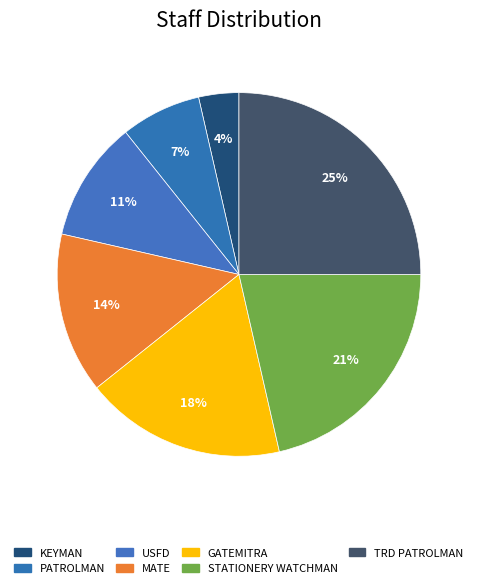

Count the number of slices in the pie.

7